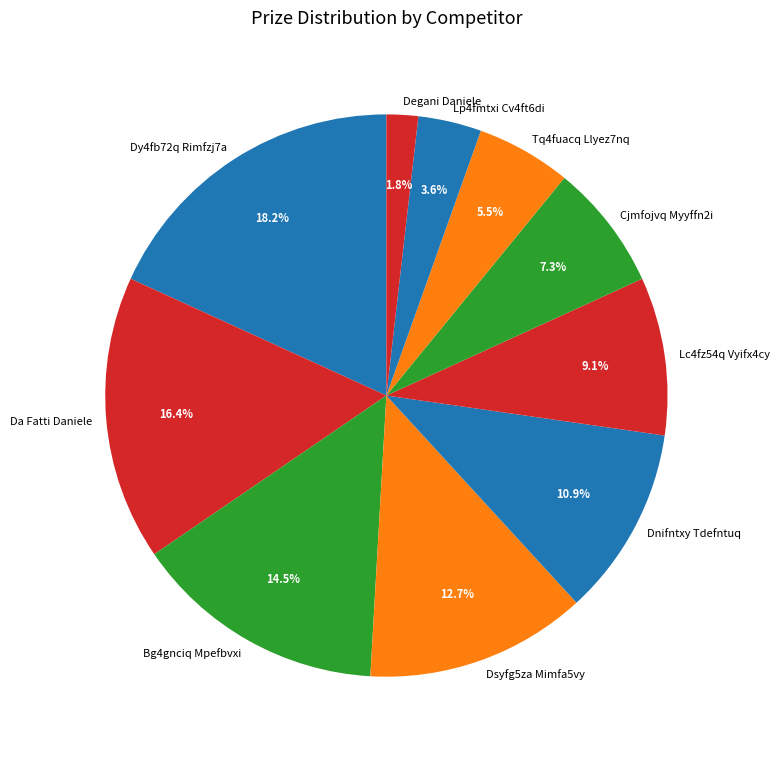

How many segments does this pie chart have?

10